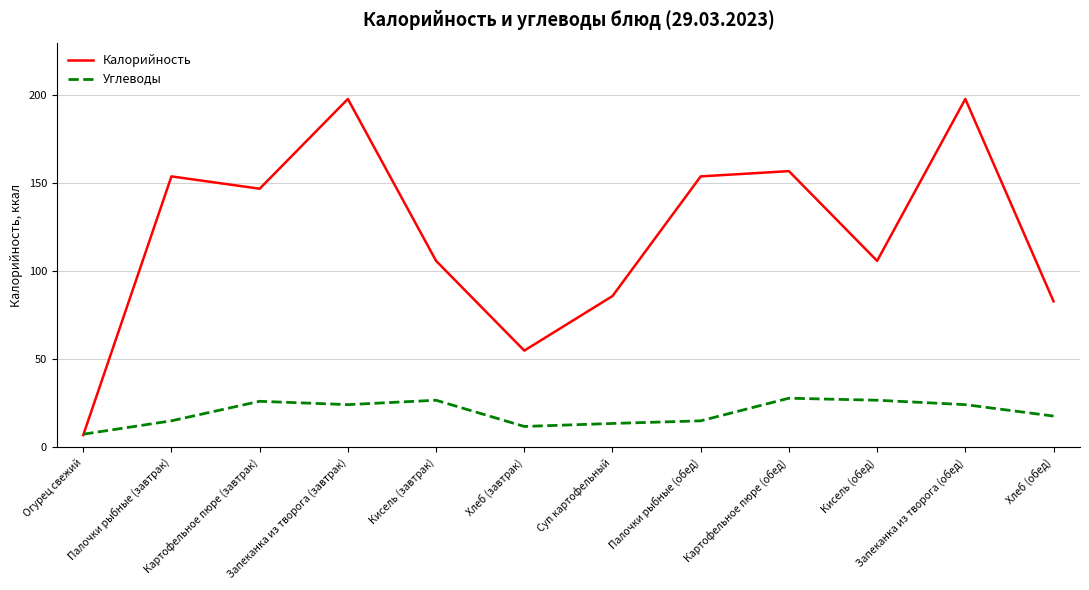

True or false: Углеводы has more than 2 points higher than both neighbors.

True